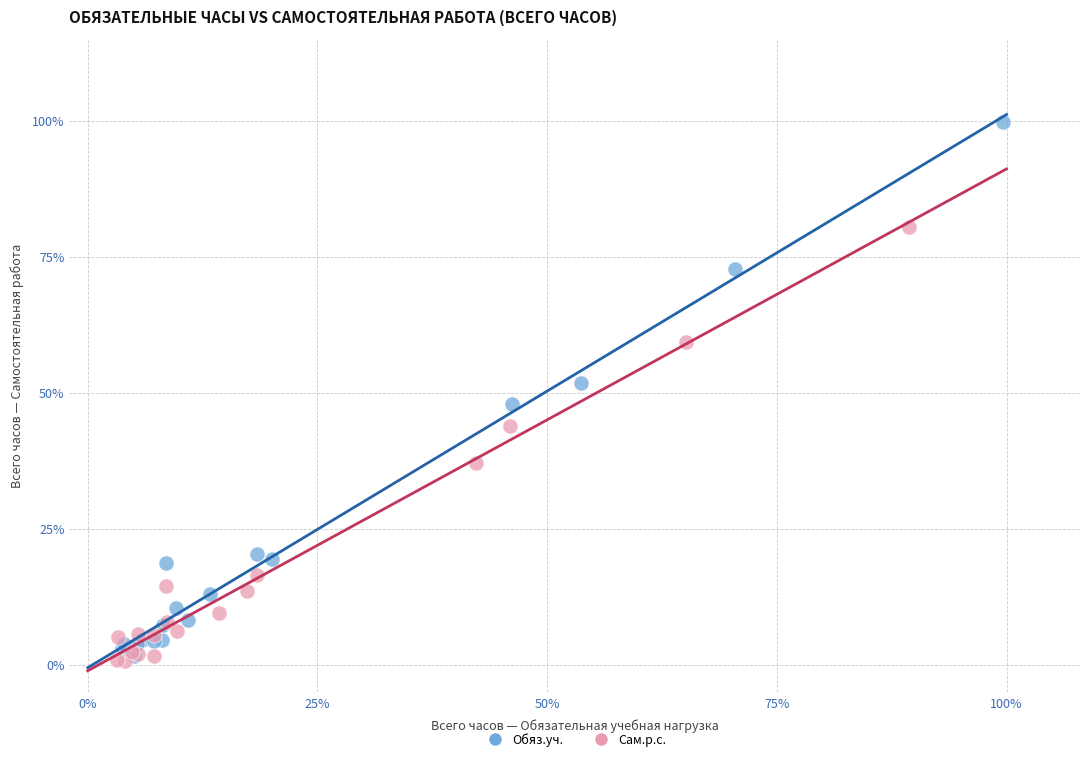

Which series reaches the maximum Y coordinate?

Обяз.уч.